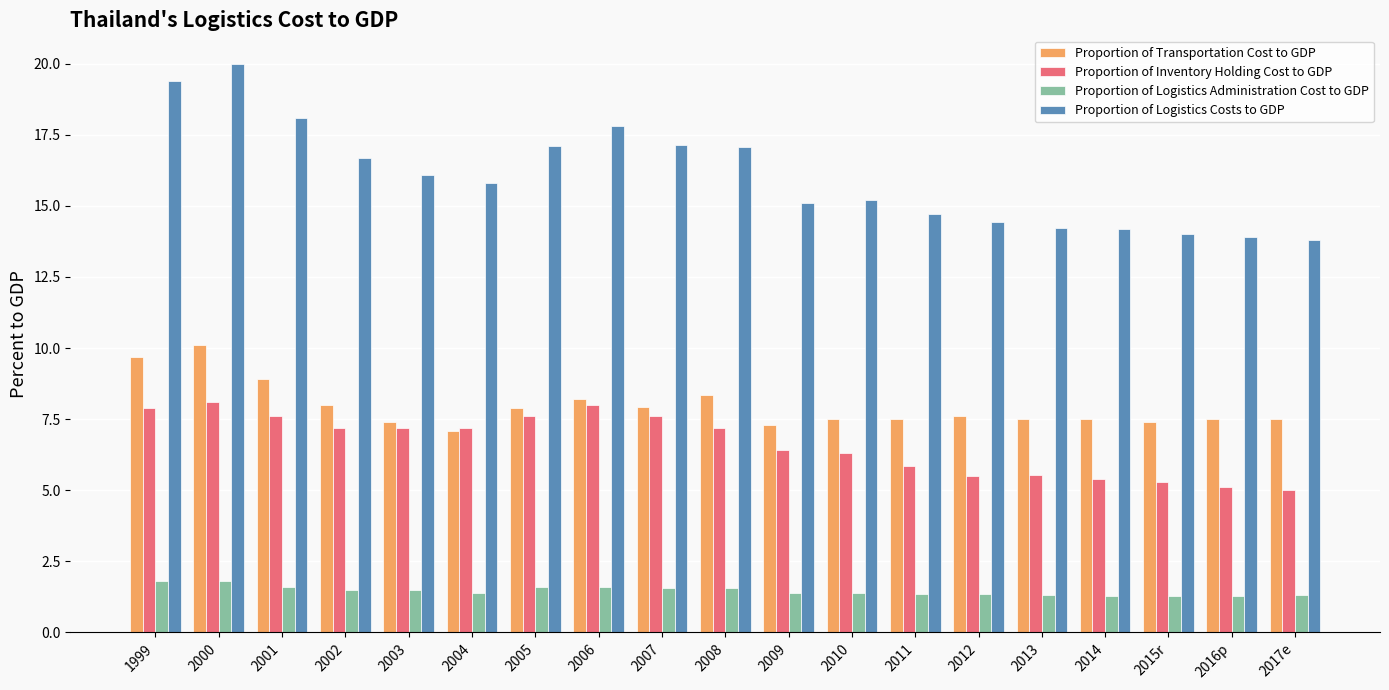

Where does the Proportion of Logistics Costs to GDP series first go above 15?

1999